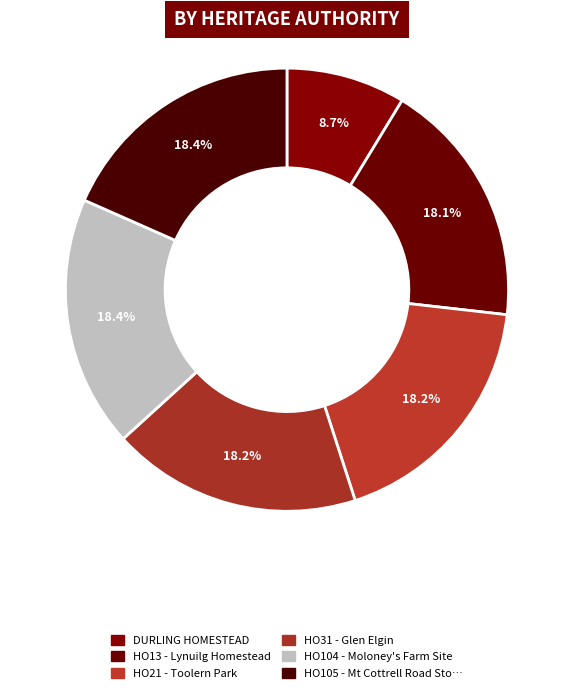

Count the number of slices in the pie.

6